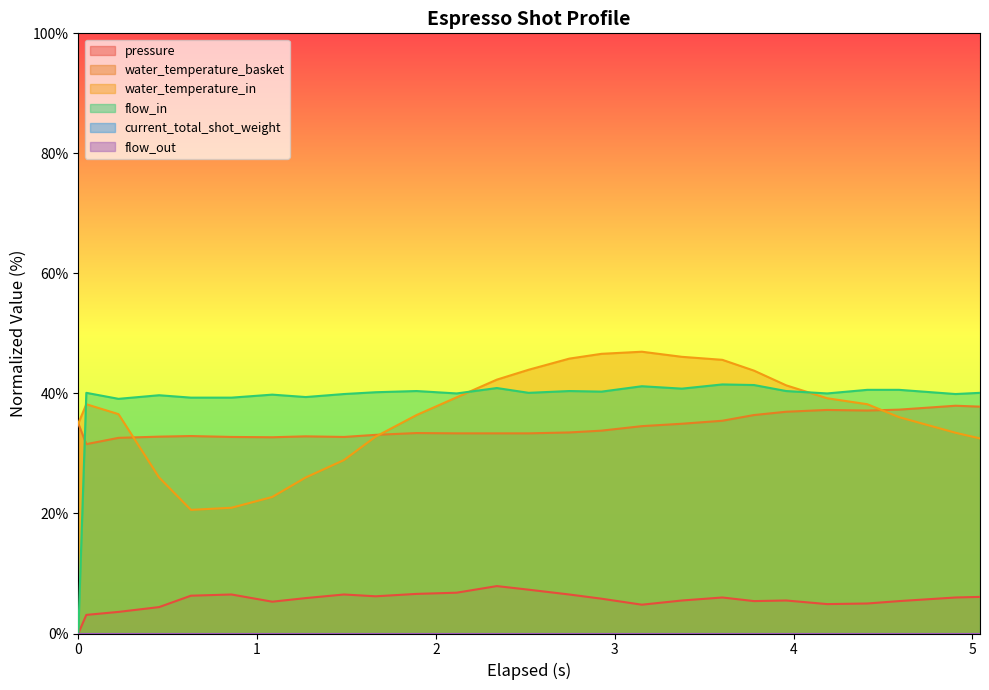

True or false: water_temperature_in and water_temperature_basket intersect in this chart.

True